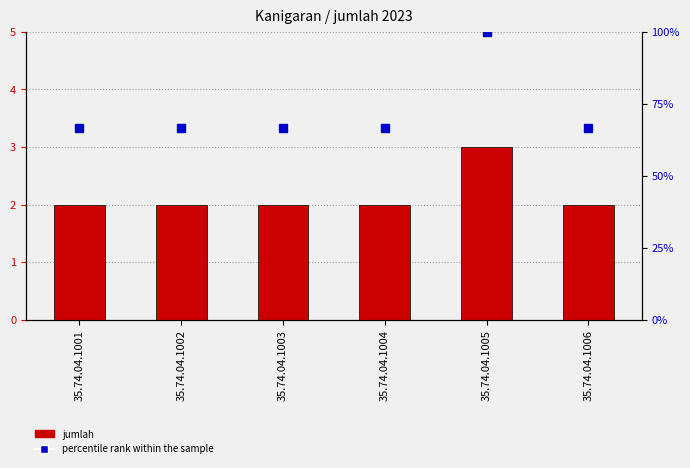

Which series has the largest range (max minus min)?

percentile rank within the sample